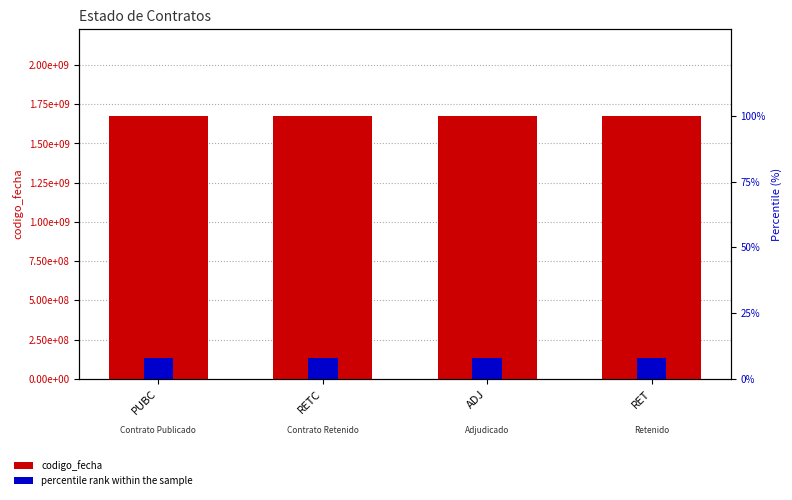

Rank the series at RETC from lowest to highest value.

percentile rank within the sample, codigo_fecha